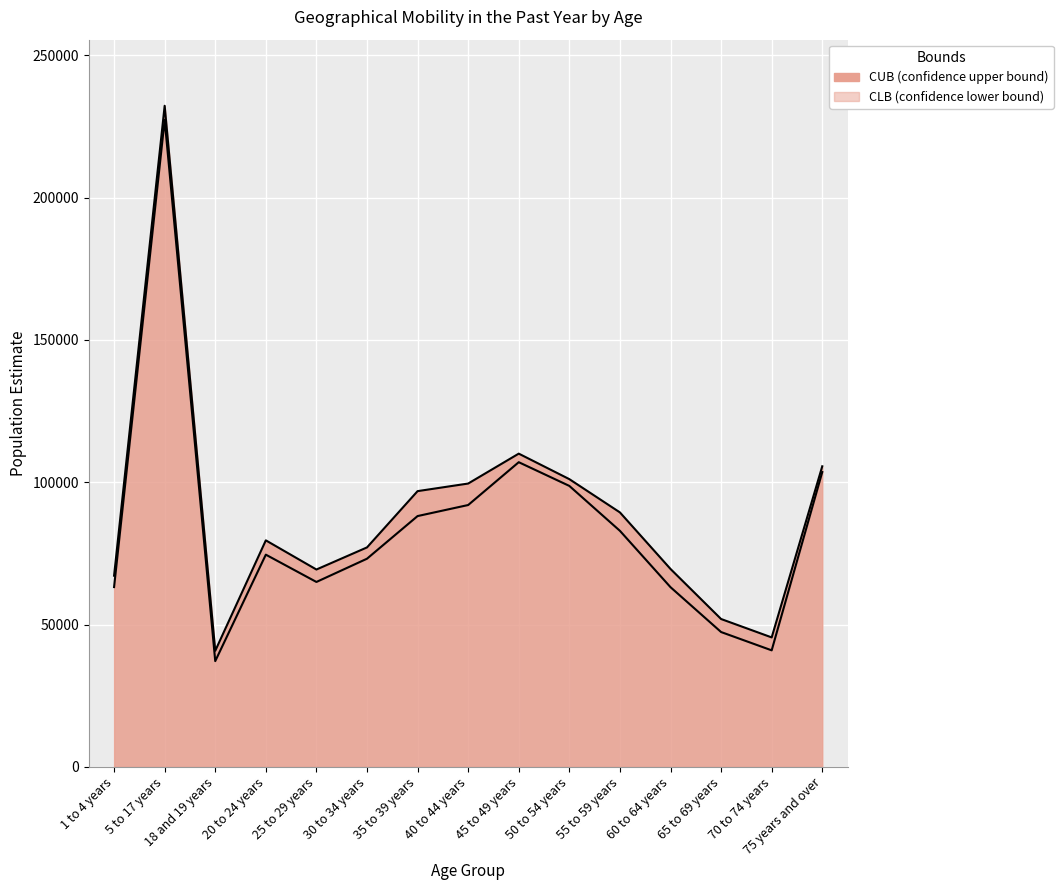

At which label does CUB first exceed 79586?

5 to 17 years